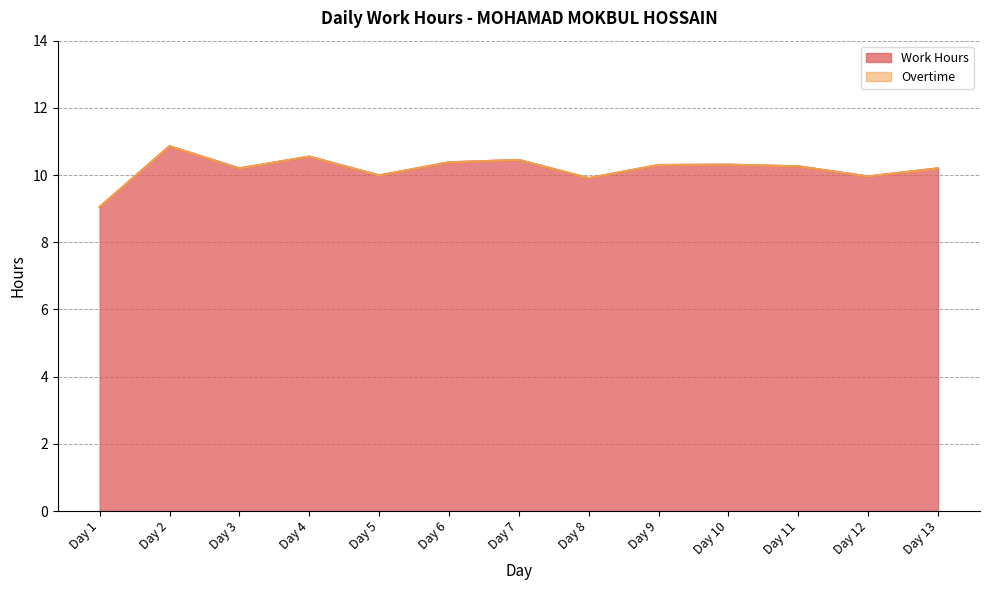

What is the difference between the maximum and minimum values?

1.8